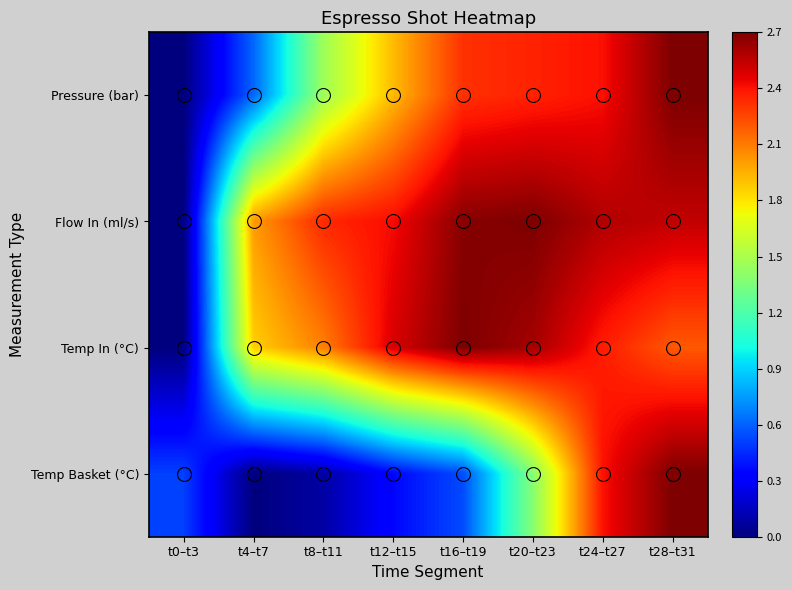

Which series has the largest total across all categories?

Flow In (ml/s)